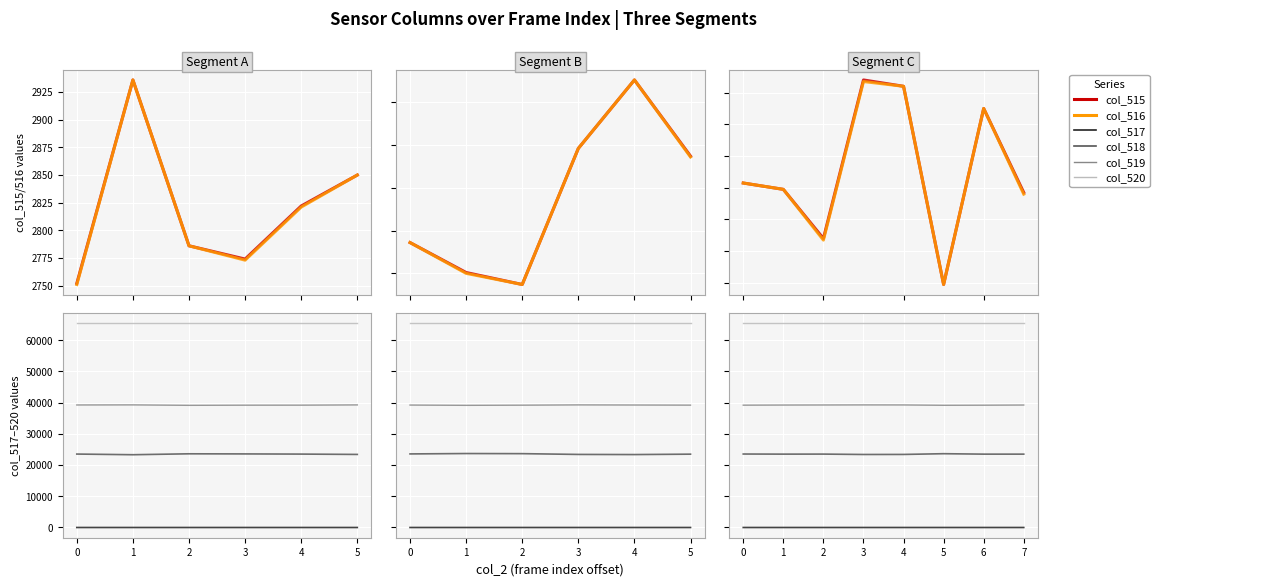

True or false: col_517 has a value of 1 at 1.

False